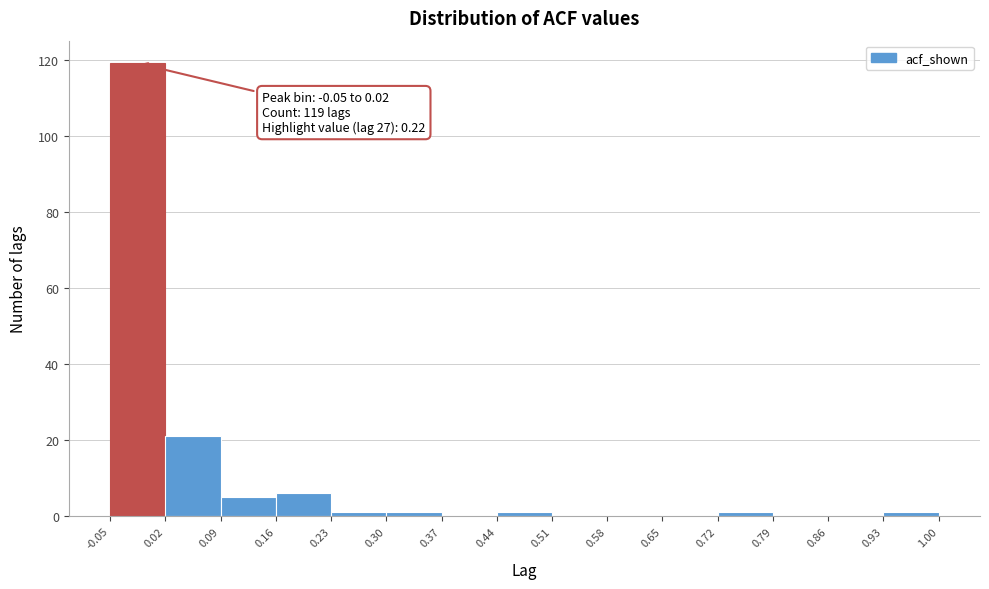

Which range on the x-axis has the tallest bar?

-0.05 to 0.02